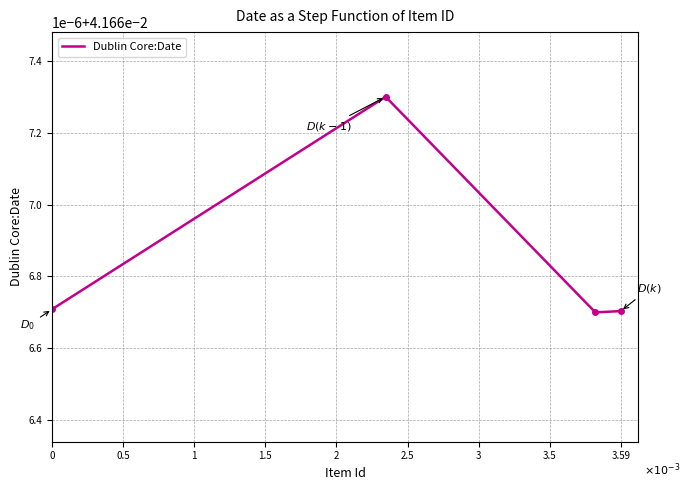

Is this an area chart (filled region under the line)?

No